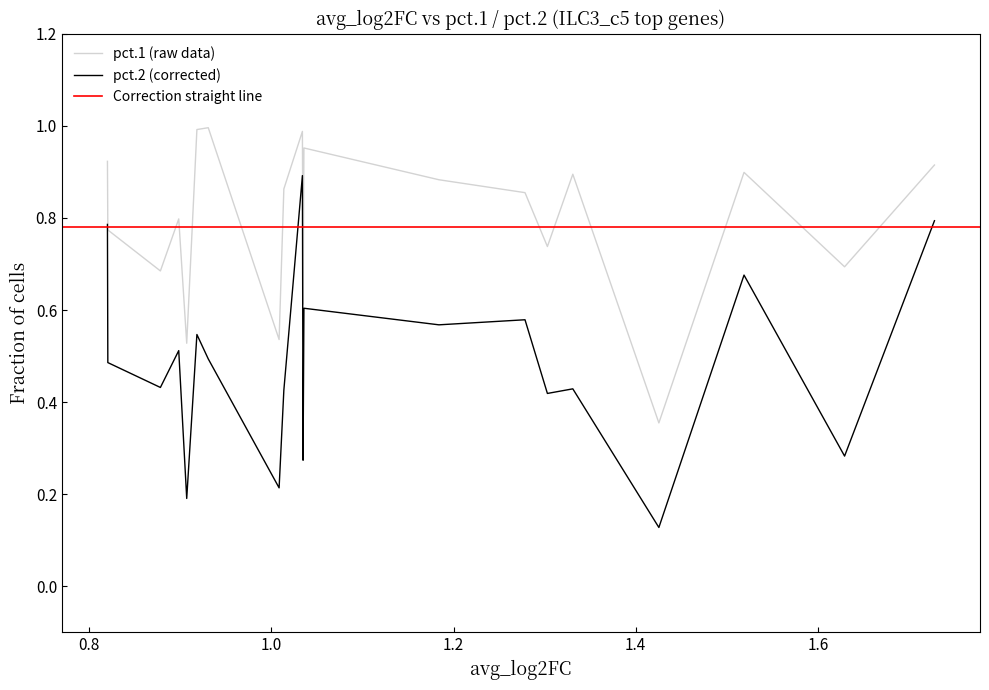

True or false: pct.2 and avg_log2FC_ref intersect in this chart.

False